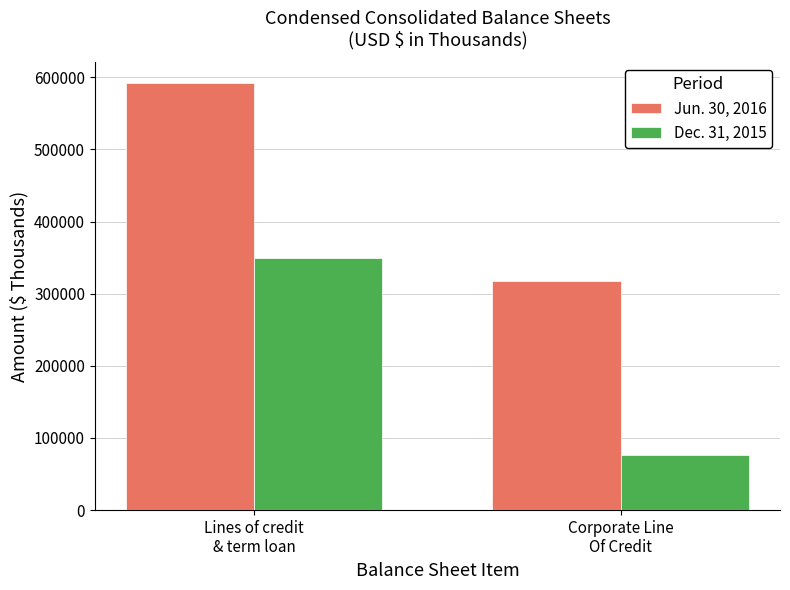

What is the value of the Dec. 31, 2015 bar at the 1st from the left?

350000